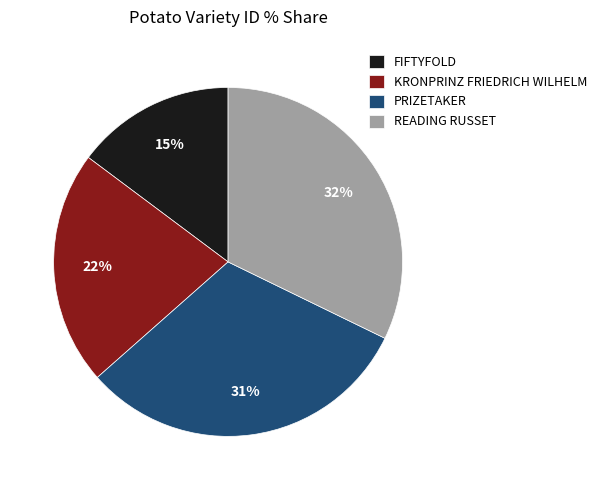

To the nearest percent, what portion does READING RUSSET represent?

32%